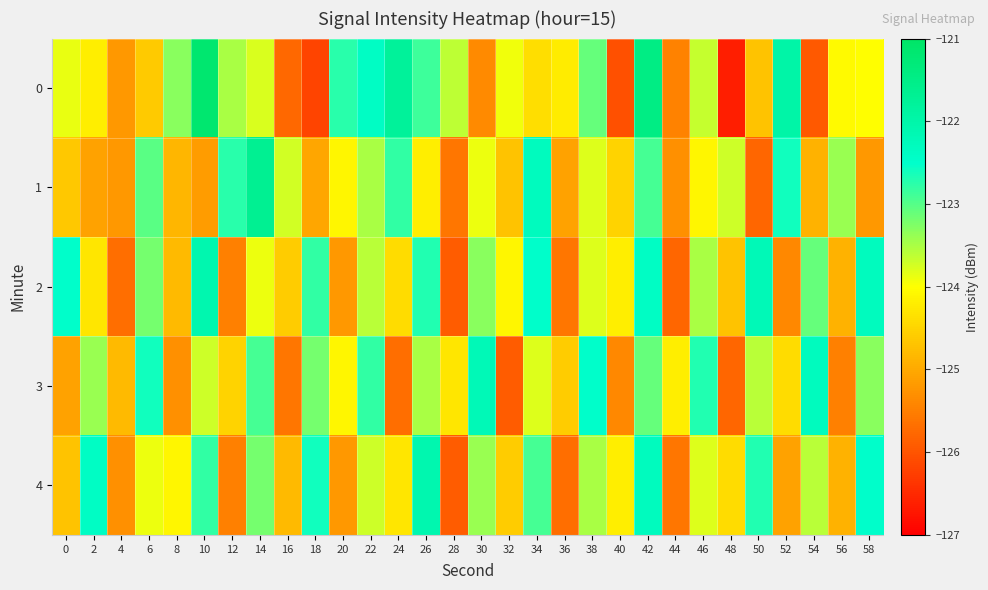

At which category is the sum across all series the highest?

42